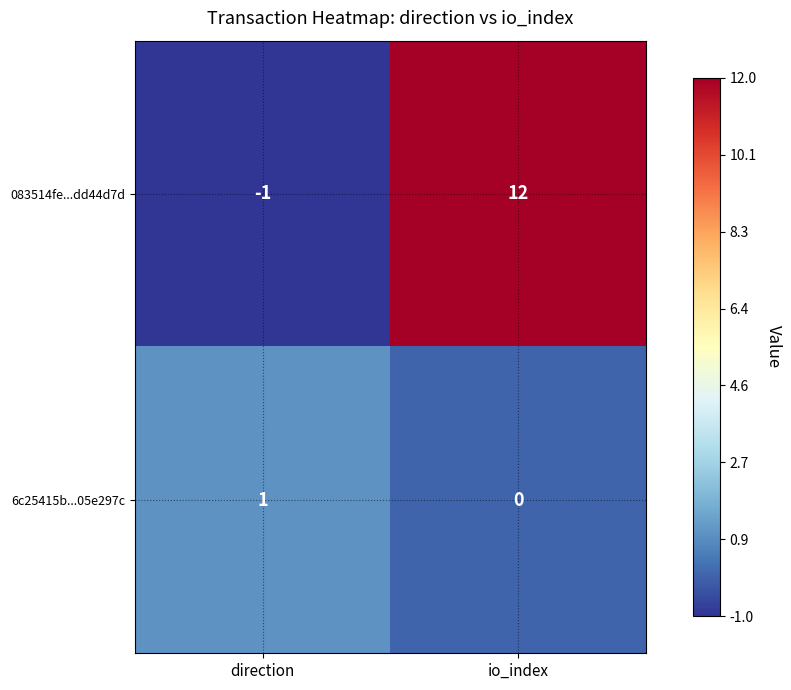

Rank the series by their average value, from lowest to highest.

6c25415b...05e297c, 083514fe...dd44d7d